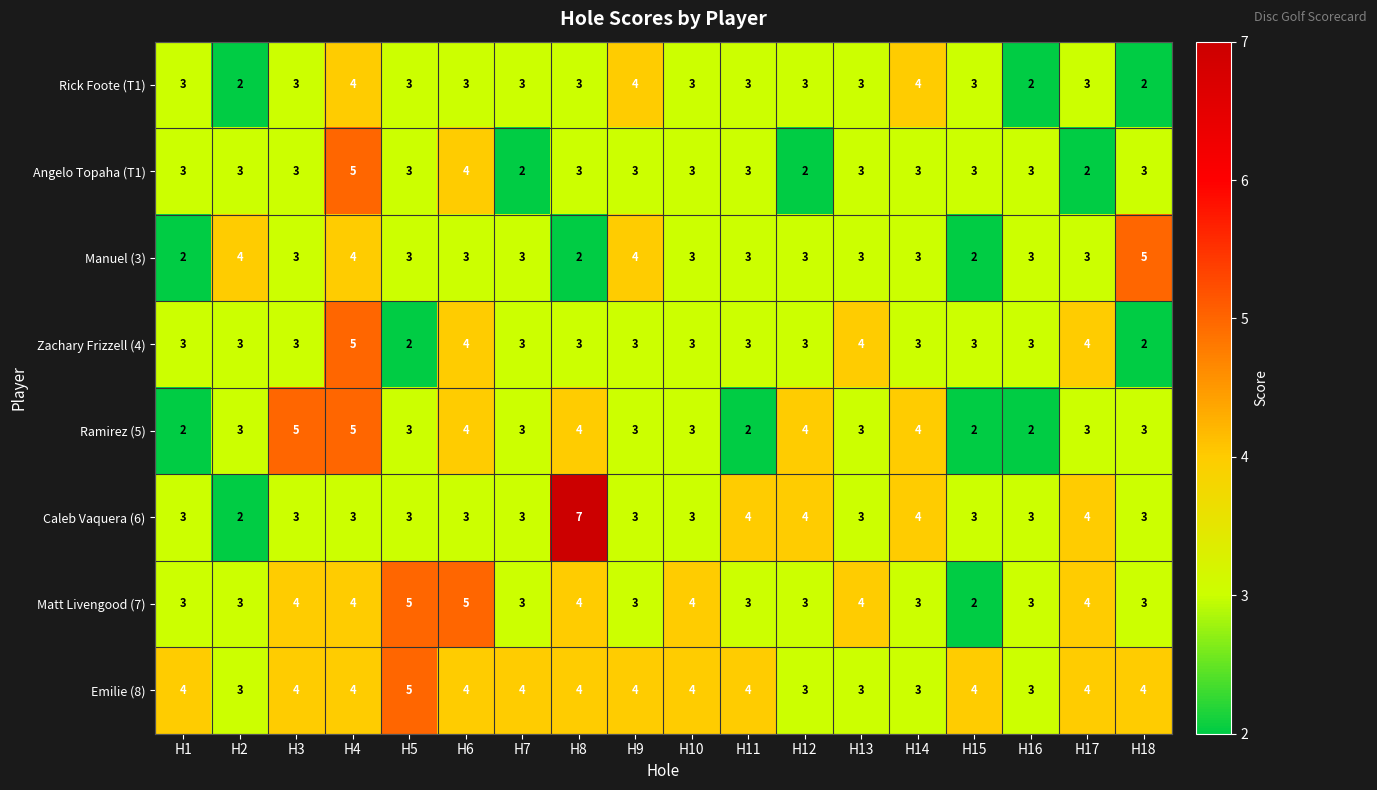

What is the maximum value shown in the chart?

7